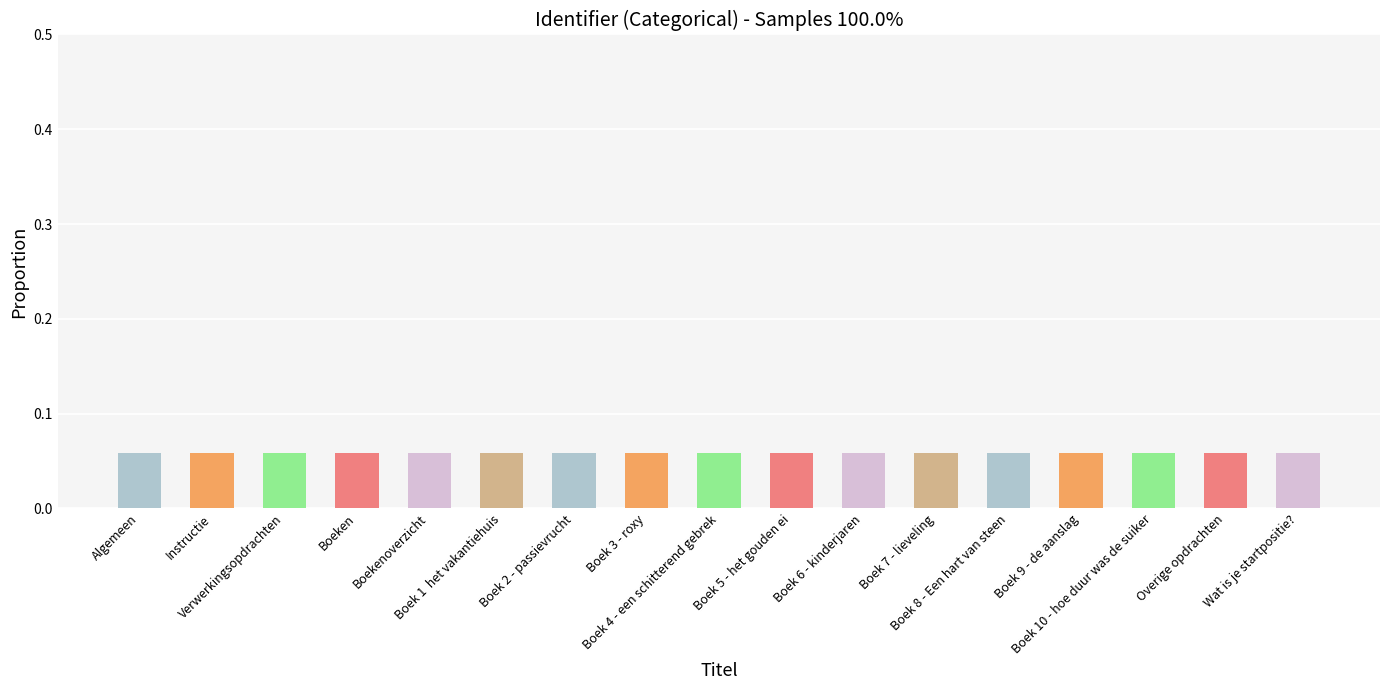

How many values are between 0 and 1?

17